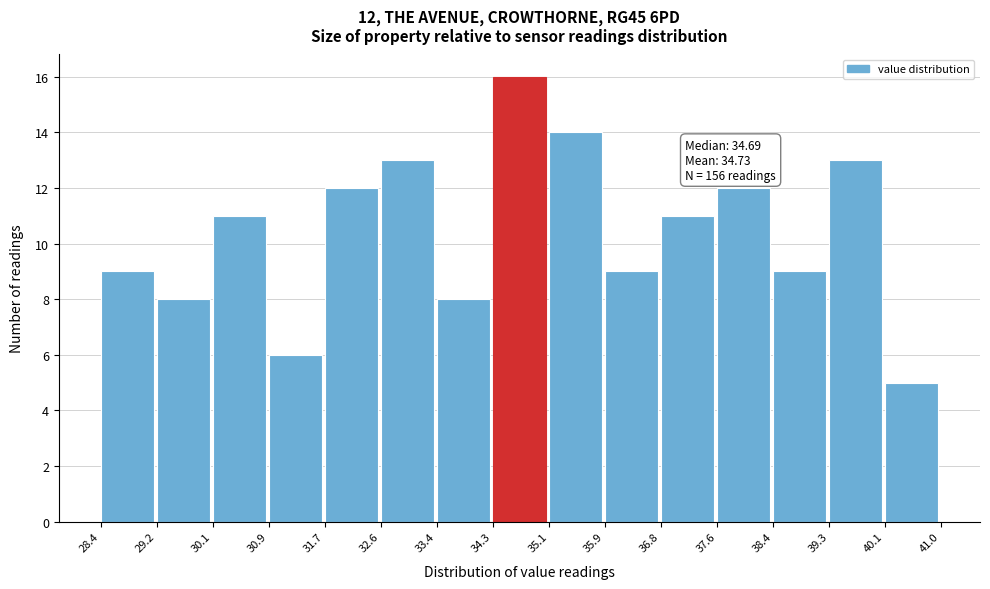

Over which range of the x-axis is the bar tallest?

34.3 to 35.1